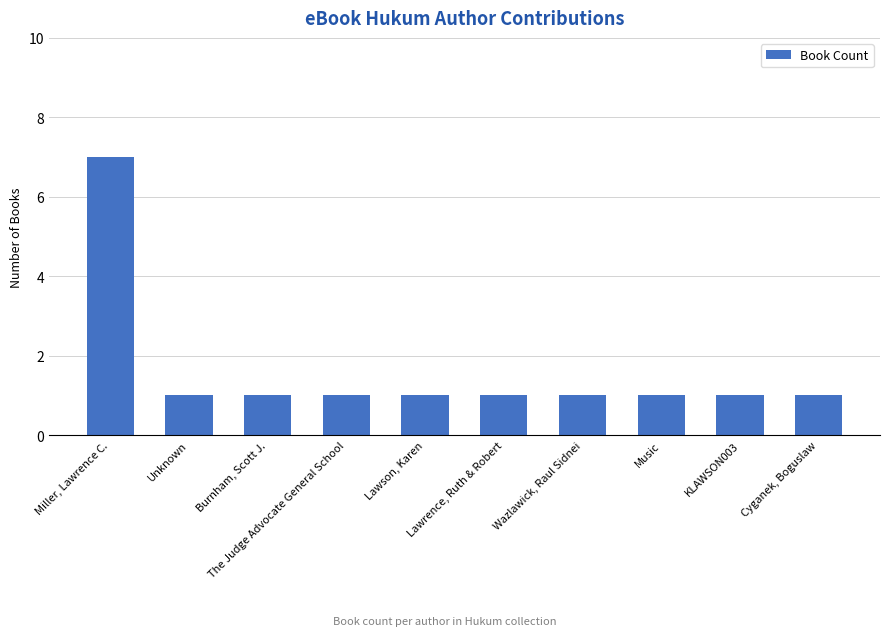

Count the number of data series in this chart.

1